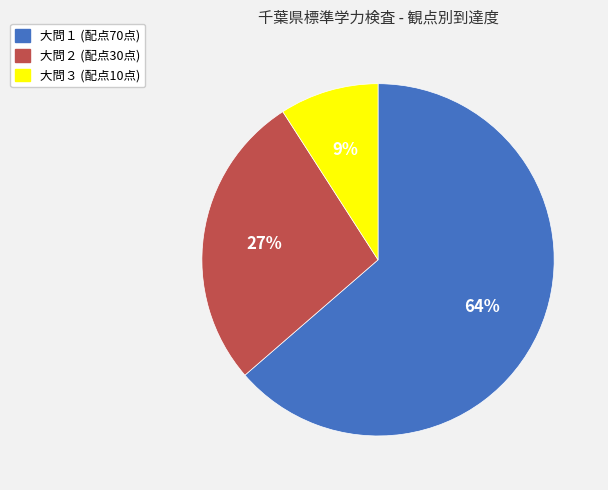

How many slices are in this pie chart?

3